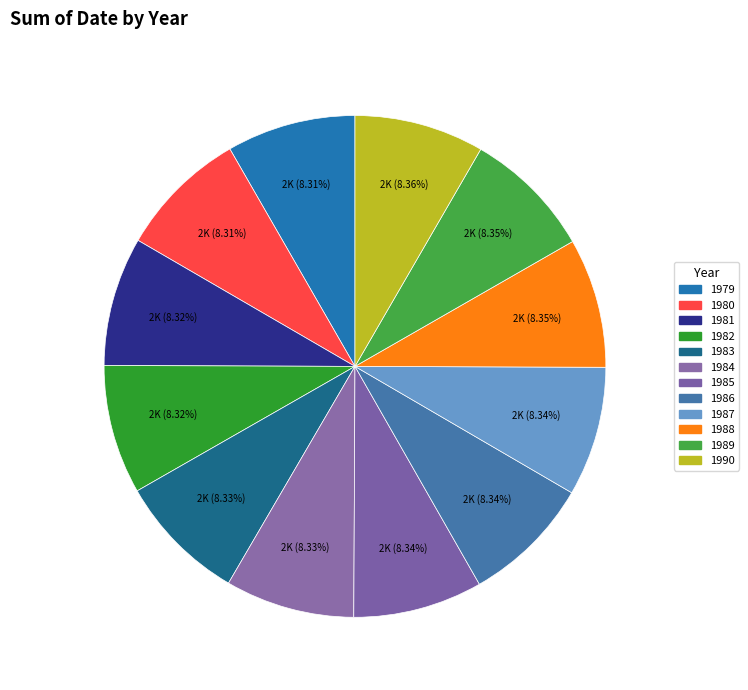

Count the number of slices in the pie.

12